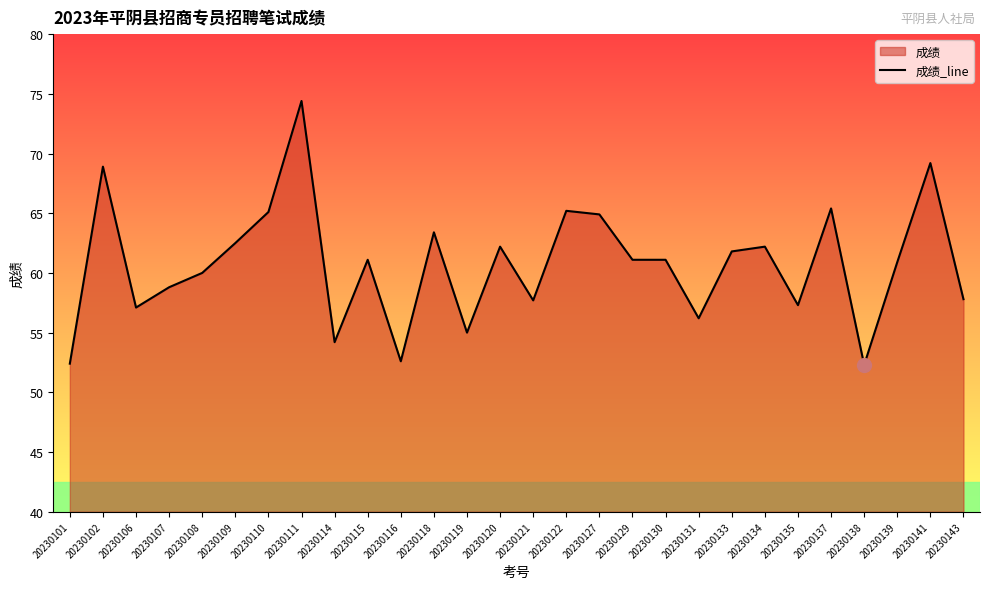

Which category has the highest value across all series?

20230111